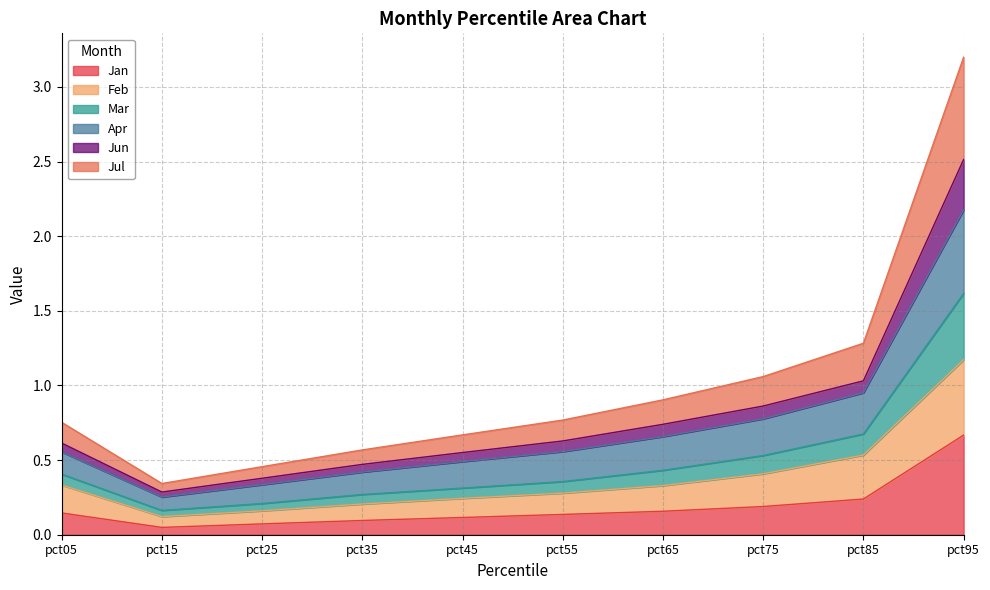

At which category is the sum across all series the highest?

pct95